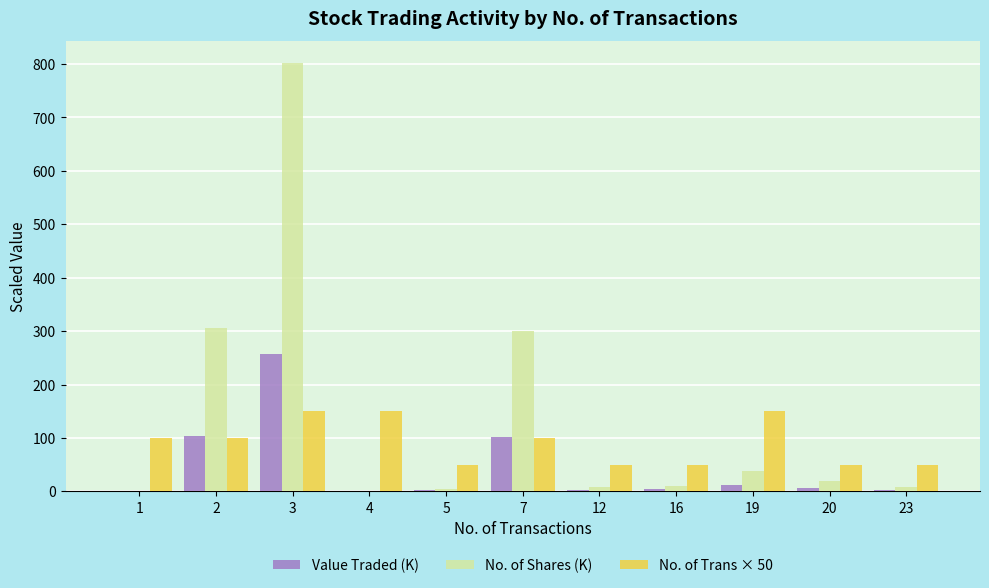

How many values in the No. of Shares (K) series exceed 10?

6